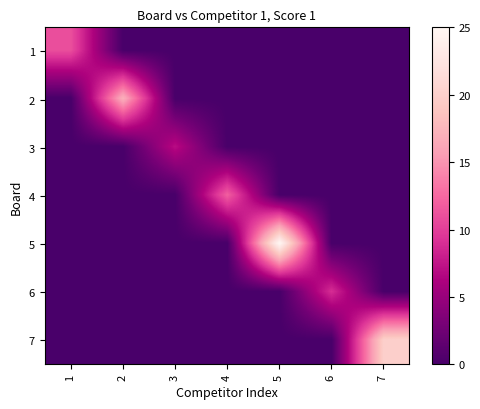

How many categories are shown in the chart?

7